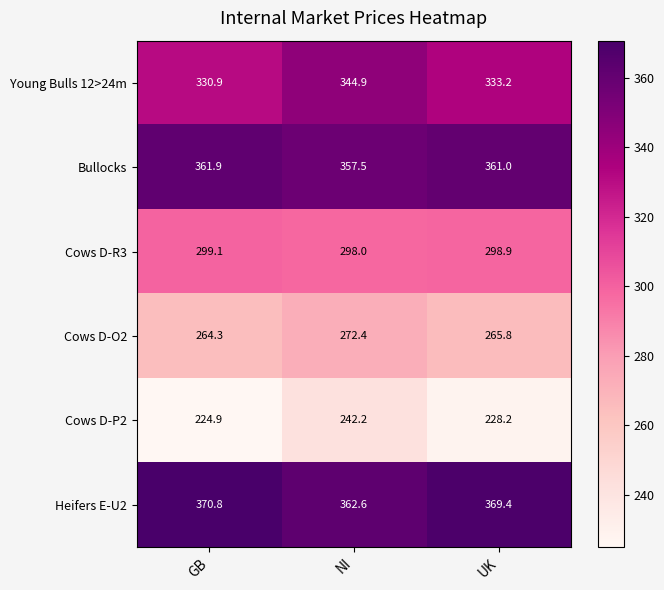

List the series in order of their peak value, highest first.

Heifers E-U2, Bullocks, Young Bulls 12>24m, Cows D-R3, Cows D-O2, Cows D-P2